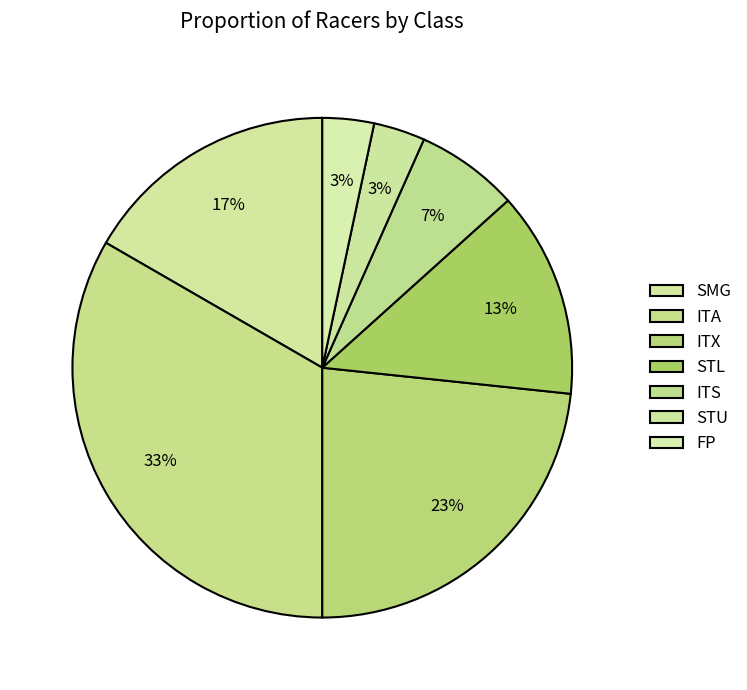

To the nearest percent, what is the difference between the largest and smallest slice percentages?

30%